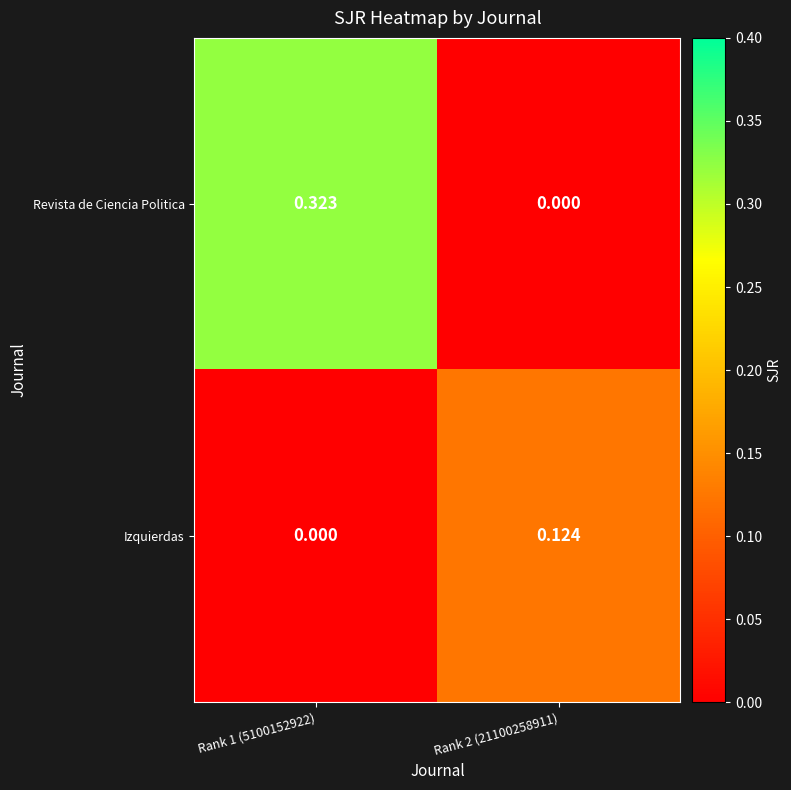

Between Rank 1 (5100152922) and Rank 2 (21100258911), which series saw the biggest shift?

Revista de Ciencia Politica